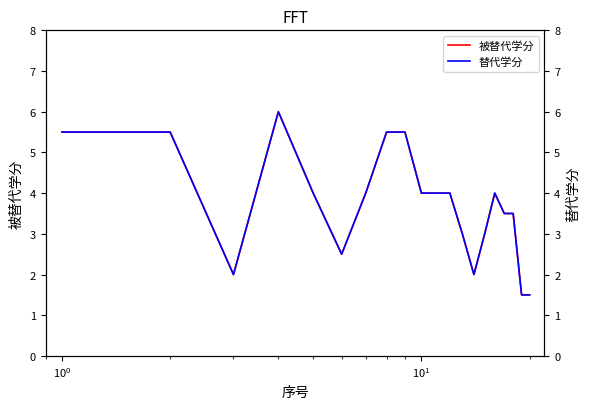

Reading left to right, what are all the values shown in this chart?

被替代学分: 5.5	5.5	2.0	6.0	4.0	2.5	4.0	5.5	5.5	4.0	4.0	4.0	3.0	2.0	3.0	4.0	3.5	3.5	1.5	1.5
替代学分: 5.5	5.5	2.0	6.0	4.0	2.5	4.0	5.5	5.5	4.0	4.0	4.0	3.0	2.0	3.0	4.0	3.5	3.5	1.5	1.5